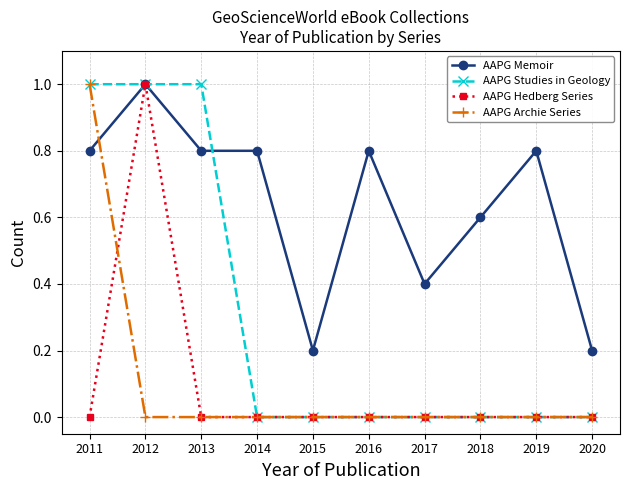

Reading left to right, what are all the values shown in this chart?

AAPG Memoir: 0.8	1.0	0.8	0.8	0.2	0.8	0.4	0.6	0.8	0.2
AAPG Studies in Geology: 1.0	1.0	1.0	0.0	0.0	0.0	0.0	0.0	0.0	0.0
AAPG Hedberg Series: 0.0	1.0	0.0	0.0	0.0	0.0	0.0	0.0	0.0	0.0
AAPG Archie Series: 1.0	0.0	0.0	0.0	0.0	0.0	0.0	0.0	0.0	0.0